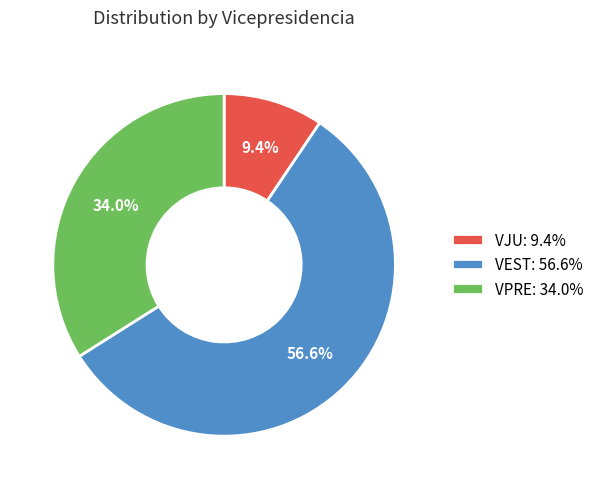

What percentage do VPRE: 34.0% and VEST: 56.6% together represent?

90.6%